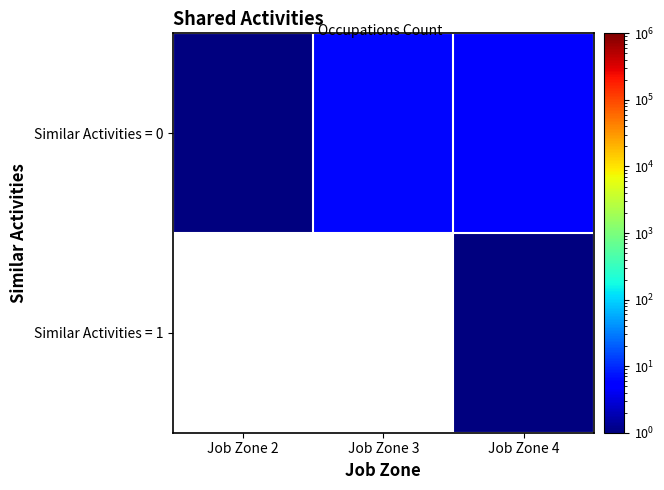

Which has a higher value, Job Zone 3 or Job Zone 2?

Job Zone 3